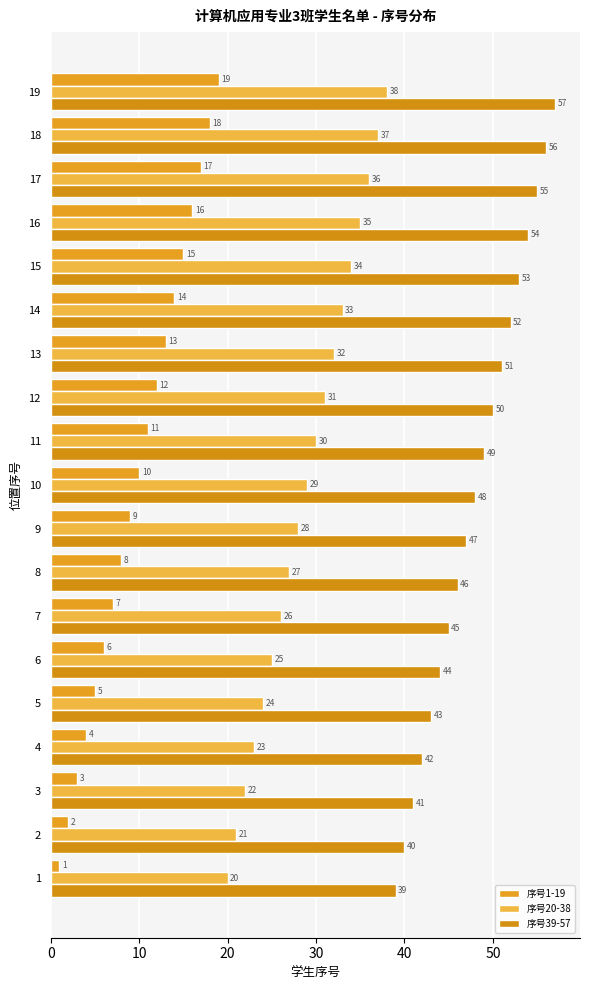

At which label does 序号1-19 reach its peak?

19